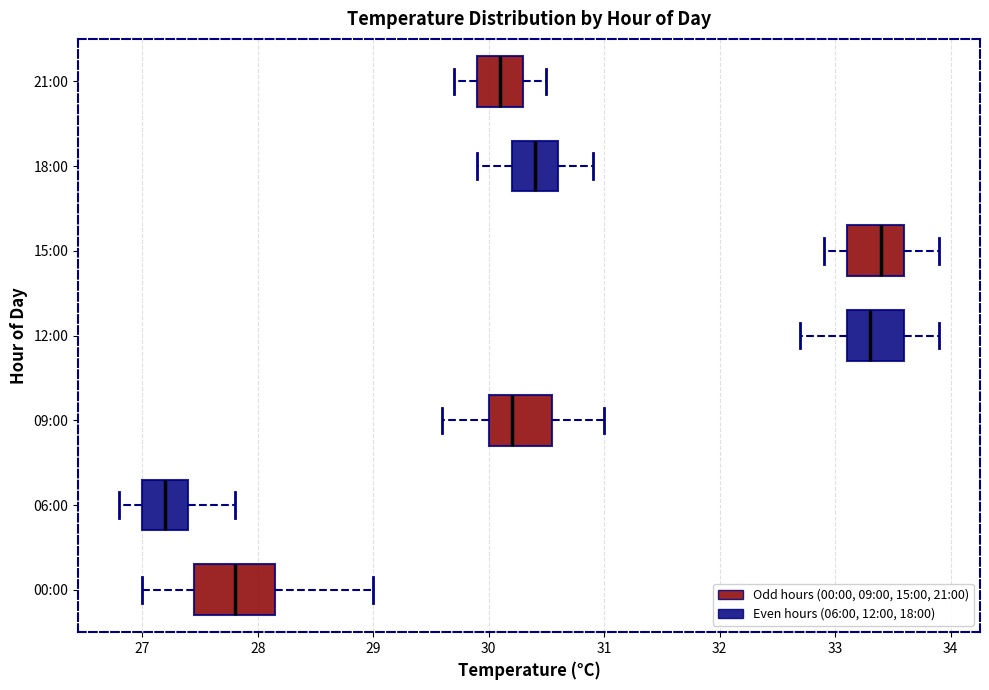

Reading bottom to top, read every box against the x-axis: the position of its median line, the range the box covers, and the ends of its whiskers. The values are not printed on the chart, so give them approximately, as read against the axis.

00:00: median 27.8, box 27.5 to 28.2, whiskers 27.0 to 29.0
06:00: median 27.2, box 27.0 to 27.4, whiskers 26.8 to 27.8
09:00: median 30.2, box 30.0 to 30.6, whiskers 29.6 to 31.0
12:00: median 33.3, box 33.1 to 33.6, whiskers 32.7 to 33.9
15:00: median 33.4, box 33.1 to 33.6, whiskers 32.9 to 33.9
18:00: median 30.4, box 30.2 to 30.6, whiskers 29.9 to 30.9
21:00: median 30.1, box 29.9 to 30.3, whiskers 29.7 to 30.5